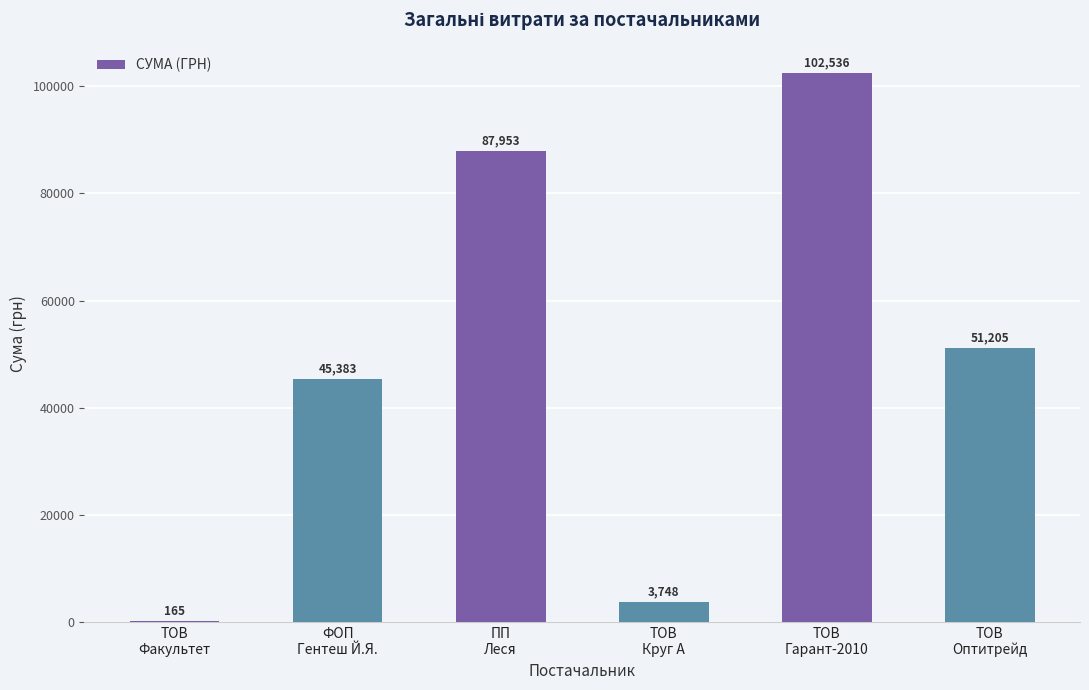

What is the maximum value shown in the chart?

102536.2